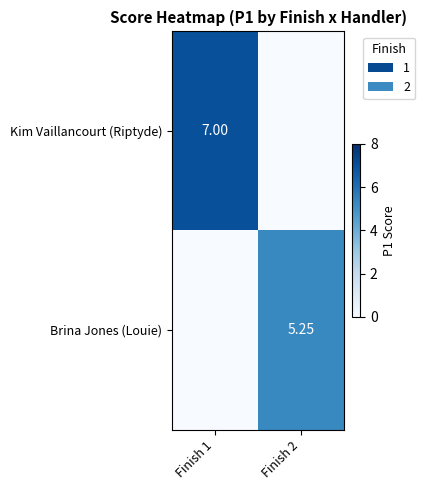

List the labels in order of Kim Vaillancourt (Riptyde) value, largest first.

Finish 1, Finish 2